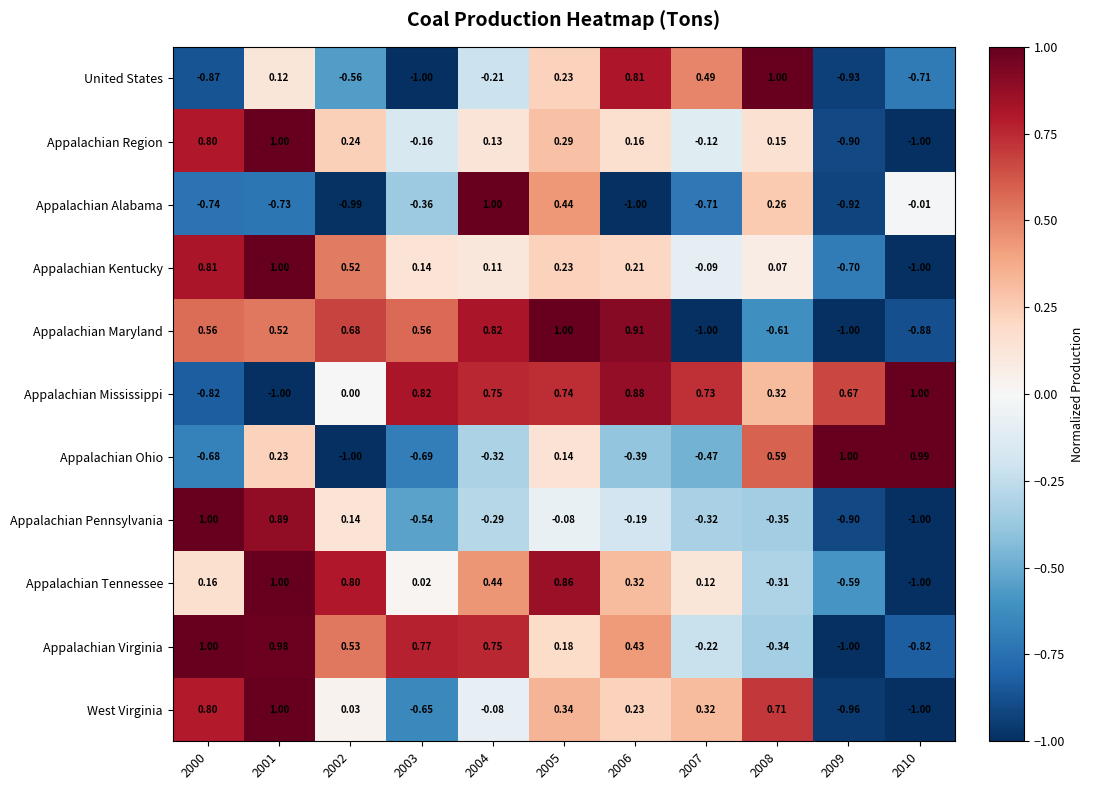

How many series are shown in this chart?

11